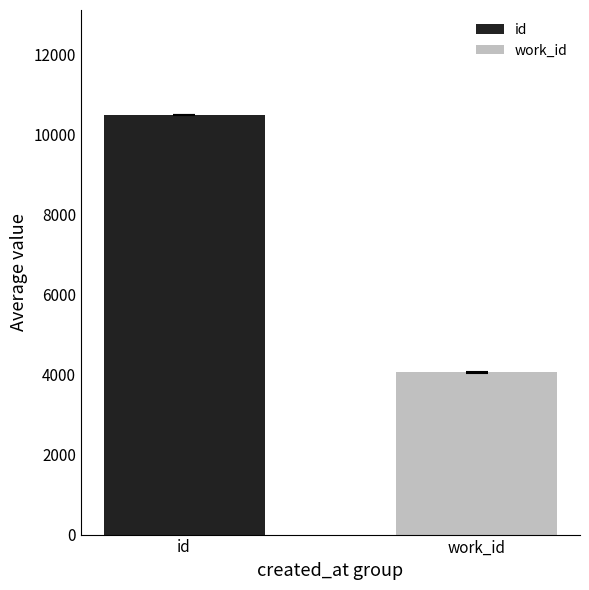

What is the smallest value displayed?

4055.3